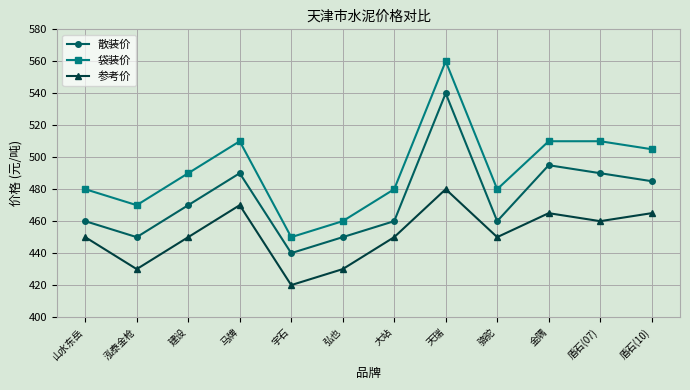

Where is the first local maximum for 参考价?

马牌